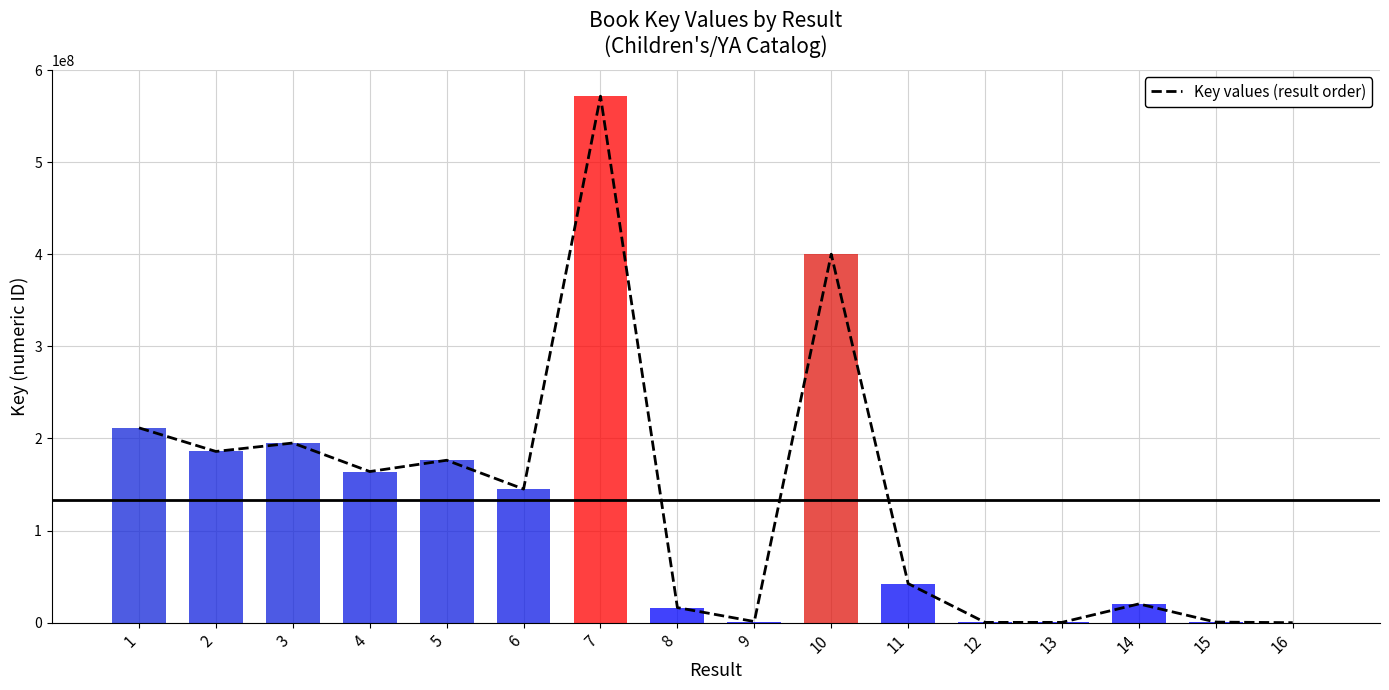

Rank the categories by value from highest to lowest.

7, 10, 1, 3, 2, 5, 4, 6, 11, 14, 8, 9, 15, 13, 12, 16